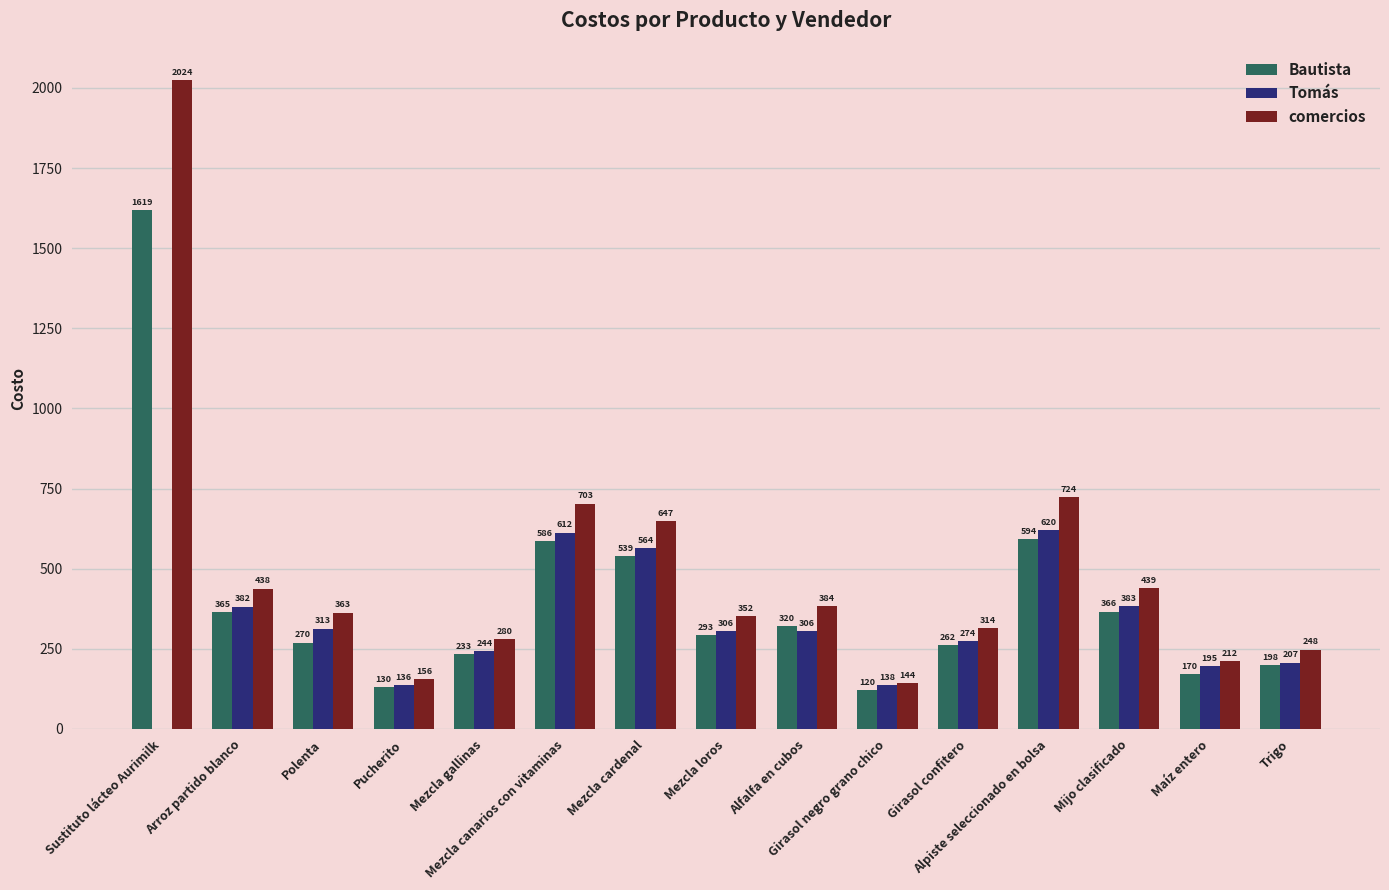

Are the bars horizontal?

No